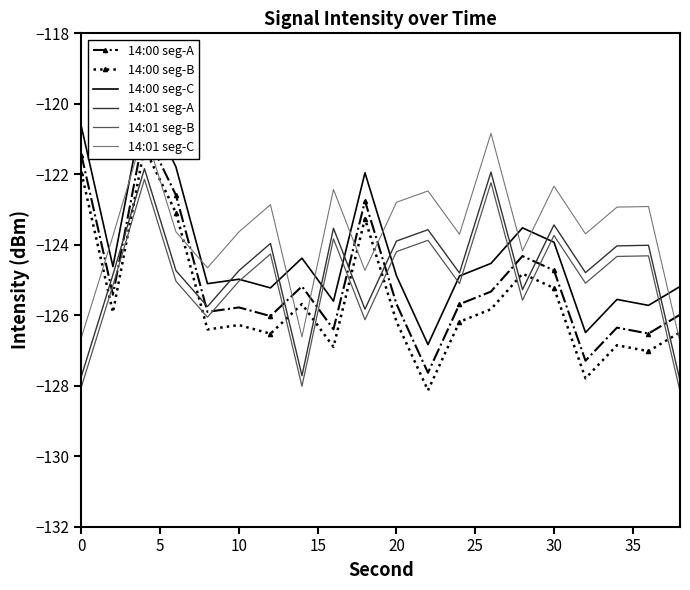

What is the lowest value of the 14:01 seg-B series?

-128.2